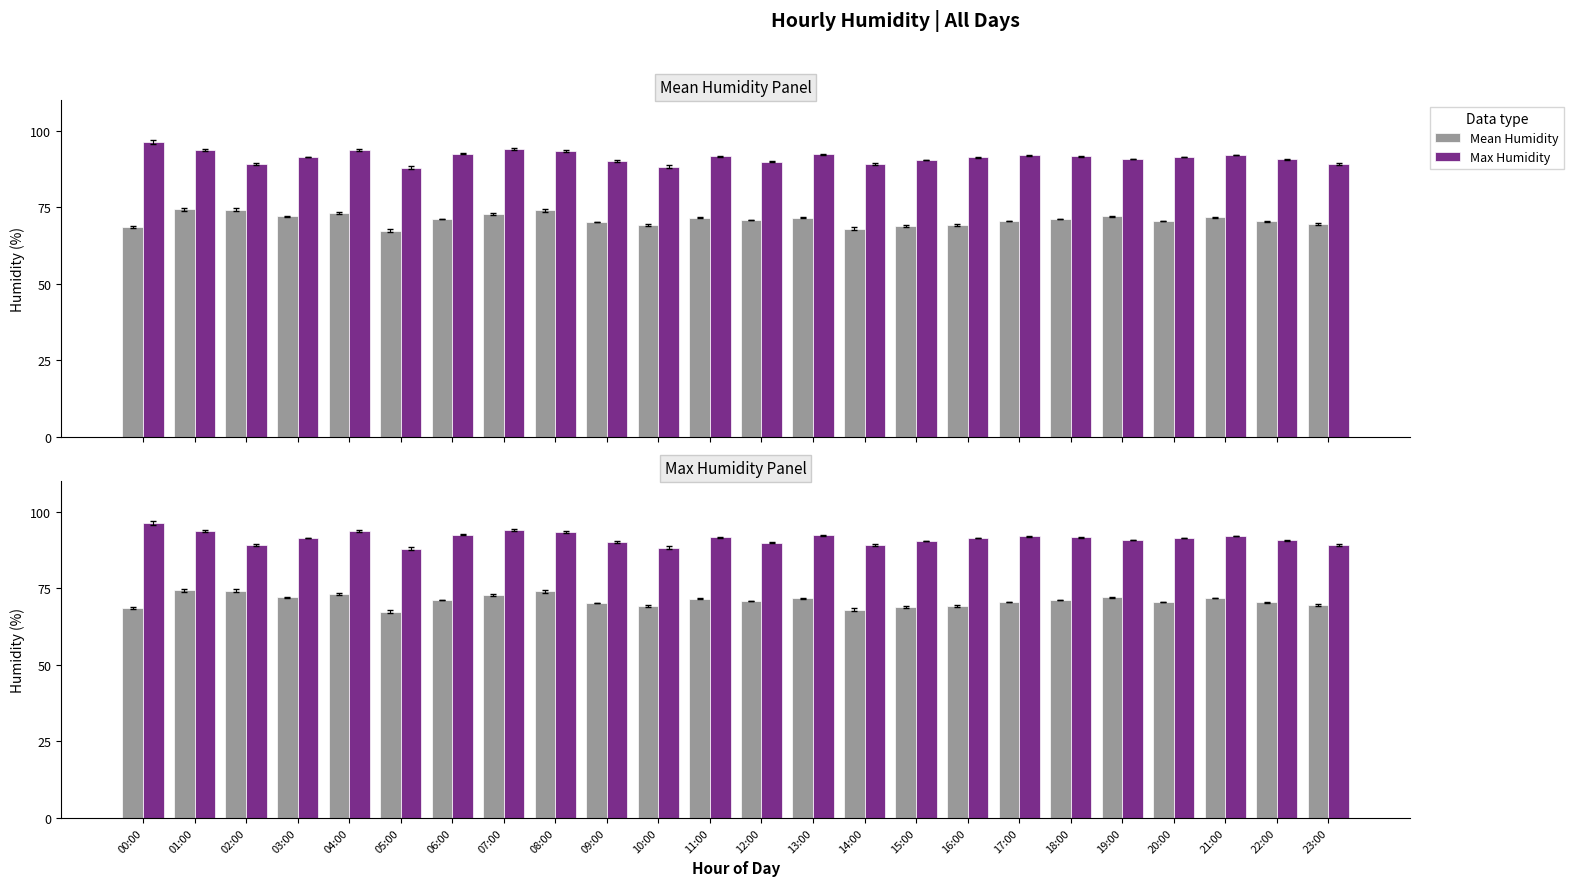

What value does the Max Humidity series have at 04:00?

93.7